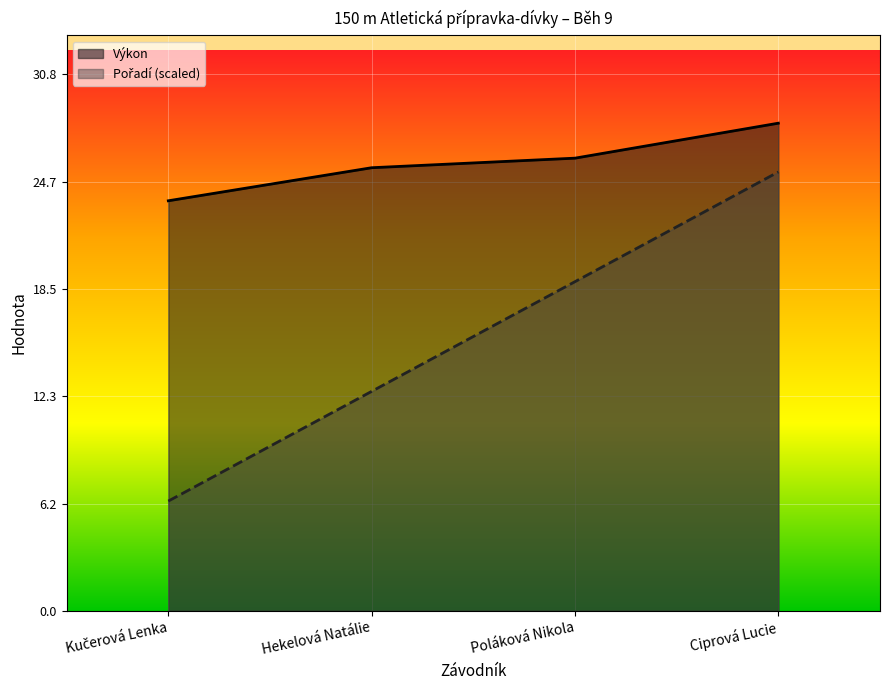

Is the value of Výkon at Poláková Nikola greater than the value of Pořadí (scaled) at Hekelová Natálie?

Yes